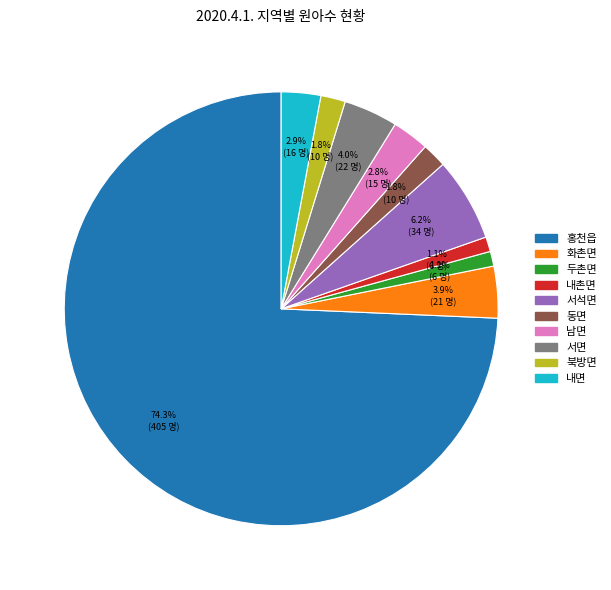

Is the sum of 내촌면 and 서석면 greater than half?

No